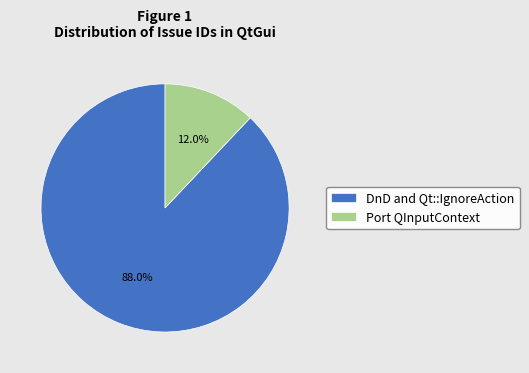

What is the total percentage of Port QInputContext and DnD and Qt::IgnoreAction?

100.0%